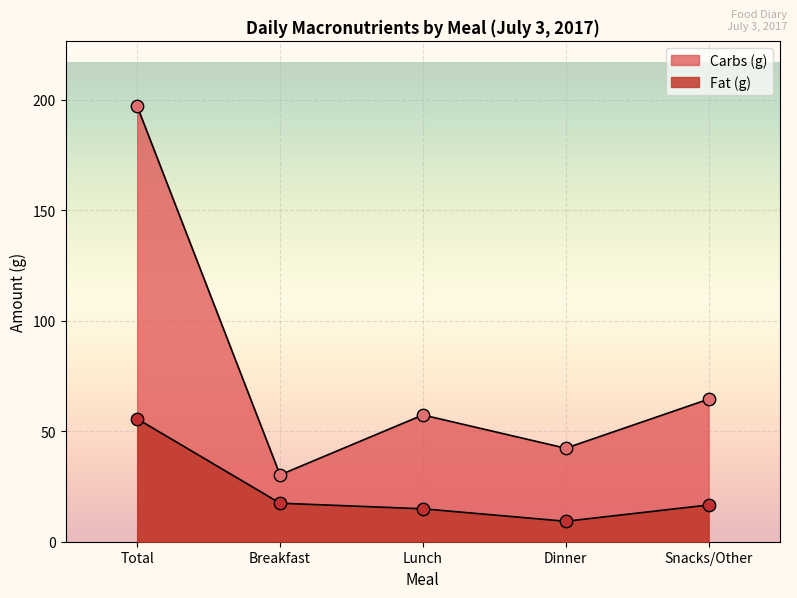

At how many categories does at least one series exceed 21?

5